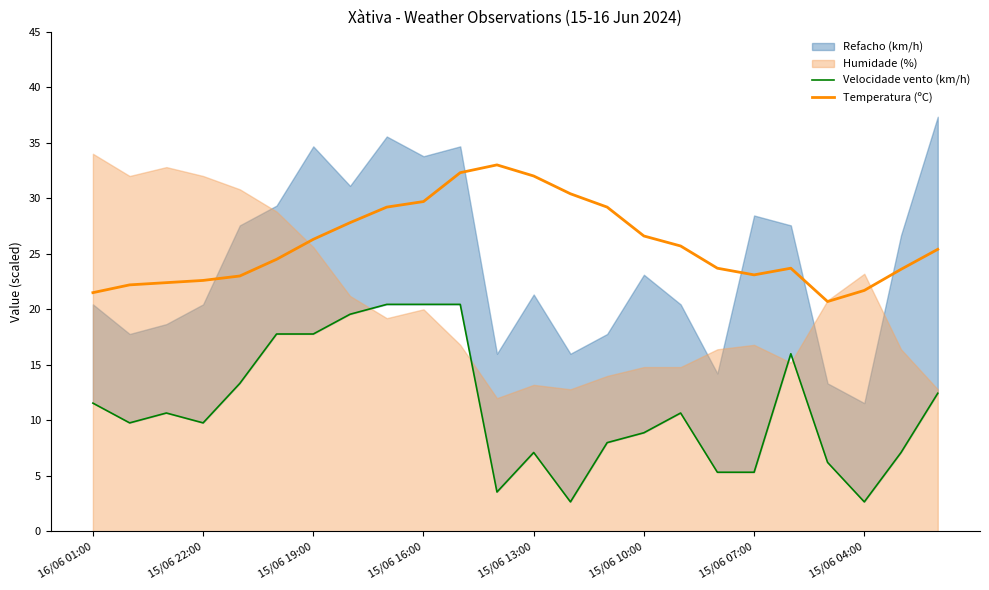

Which series changed the most between 13 and 17?

Temperatura (ºC)